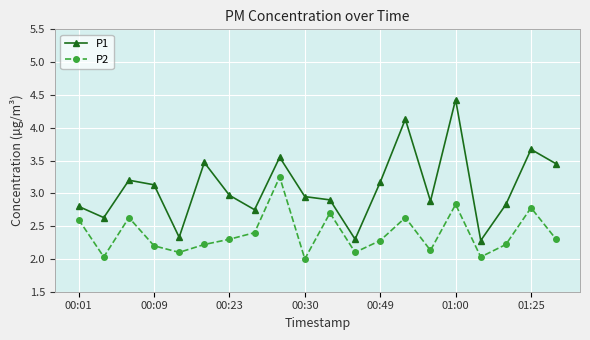

Which series has the largest range (max minus min)?

P1